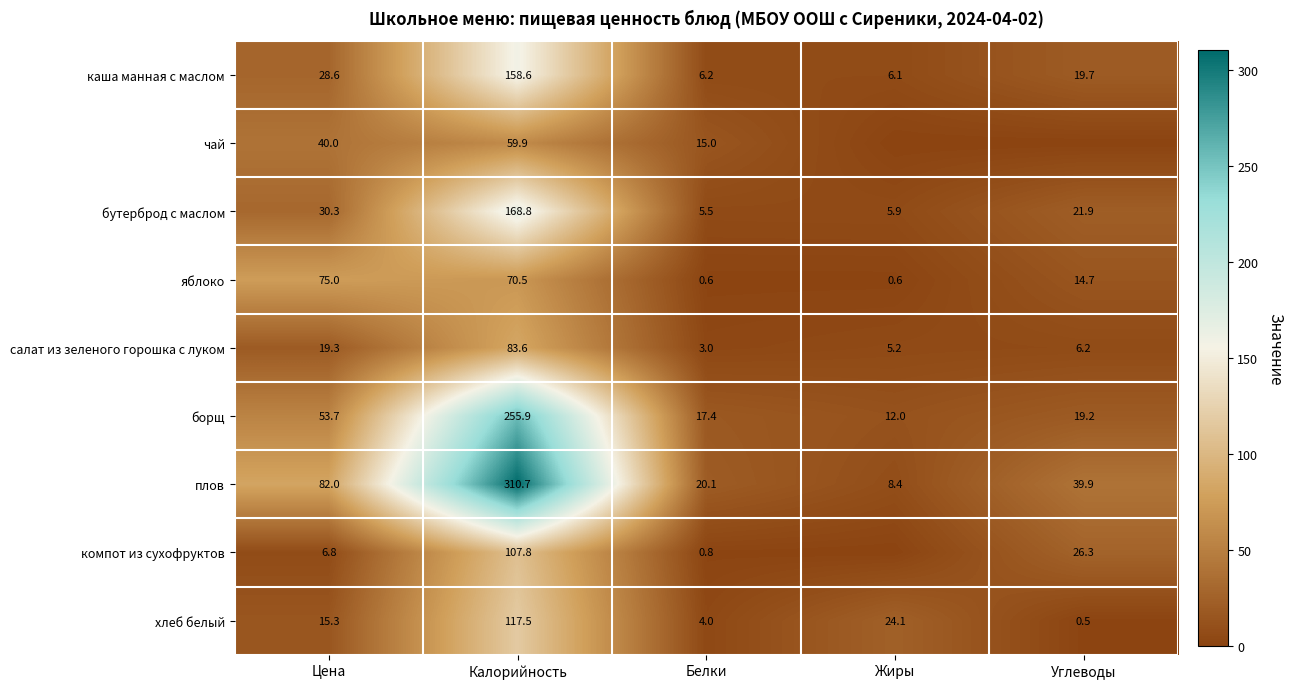

How many distinct data groups are displayed?

9